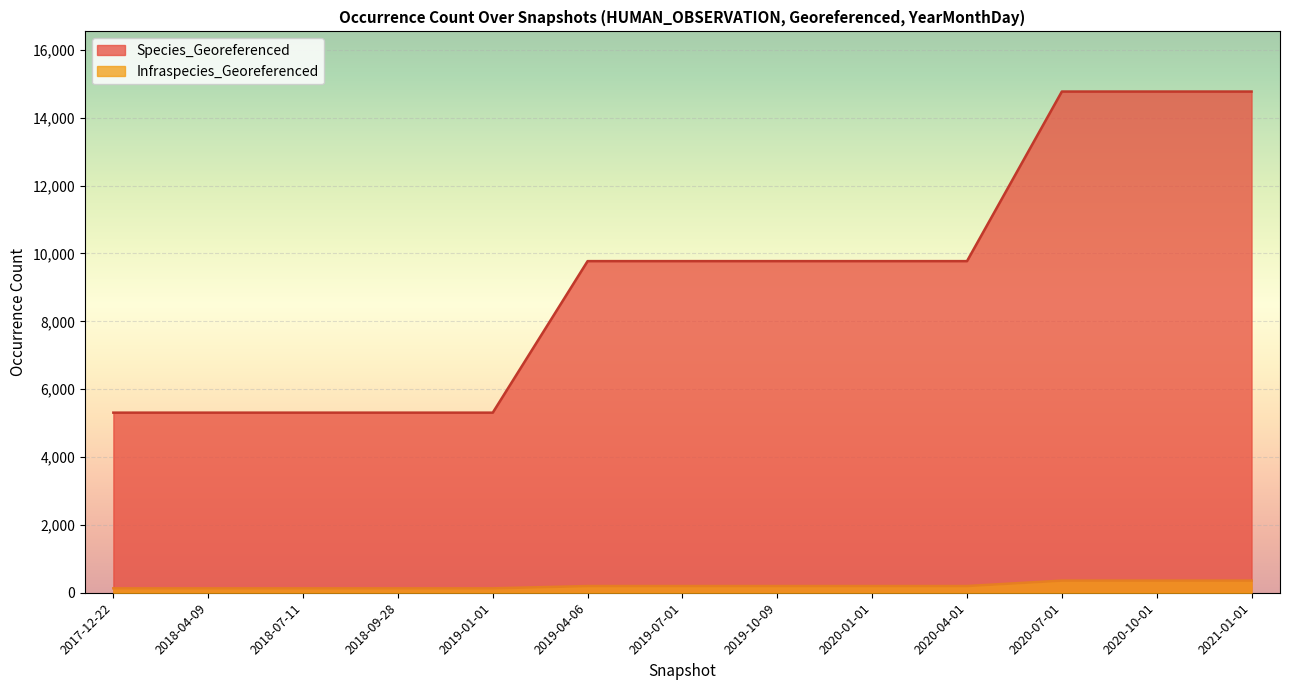

Which category has the lowest value in the Species_Georeferenced series?

2017-12